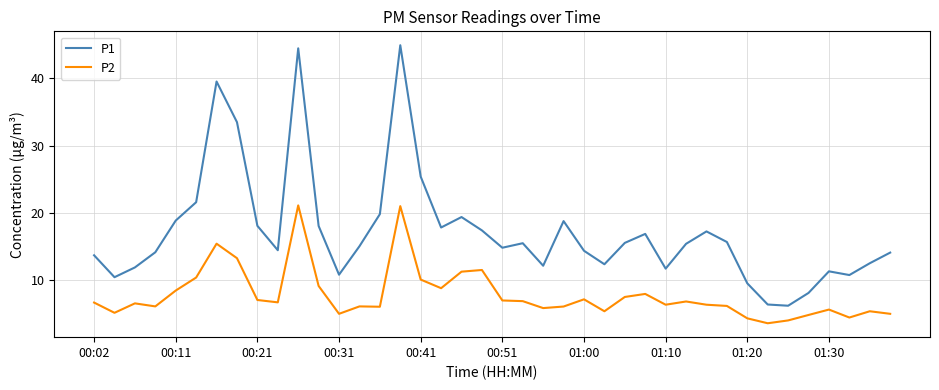

List the series in order of their peak value, lowest first.

P2, P1